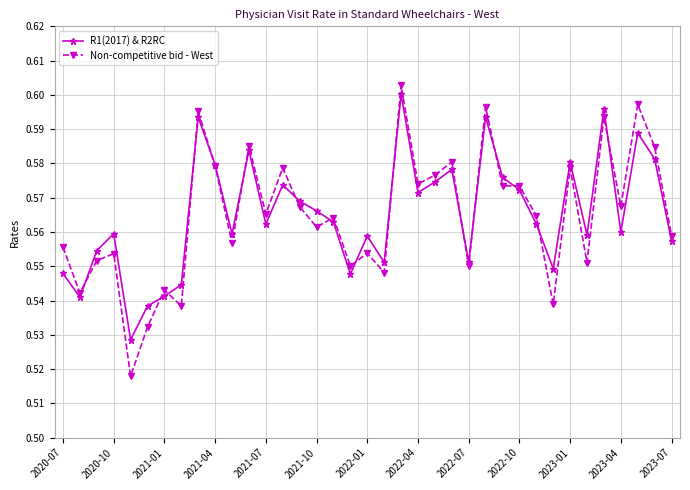

At how many categories does at least one series exceed 0?

37